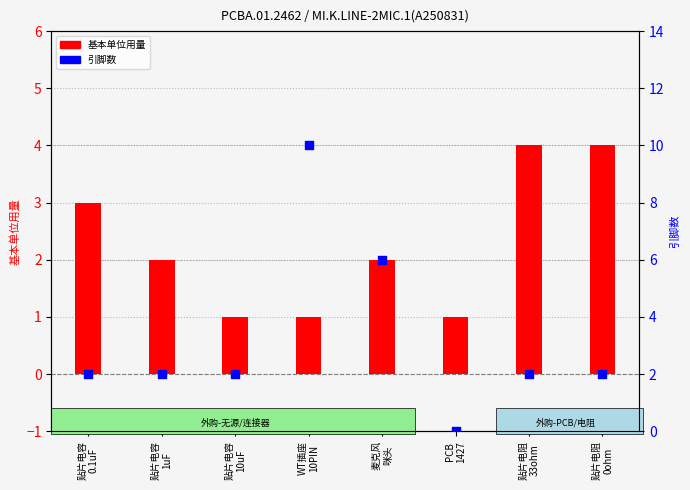

What is the total value across all series at WT插座
10PIN?

11